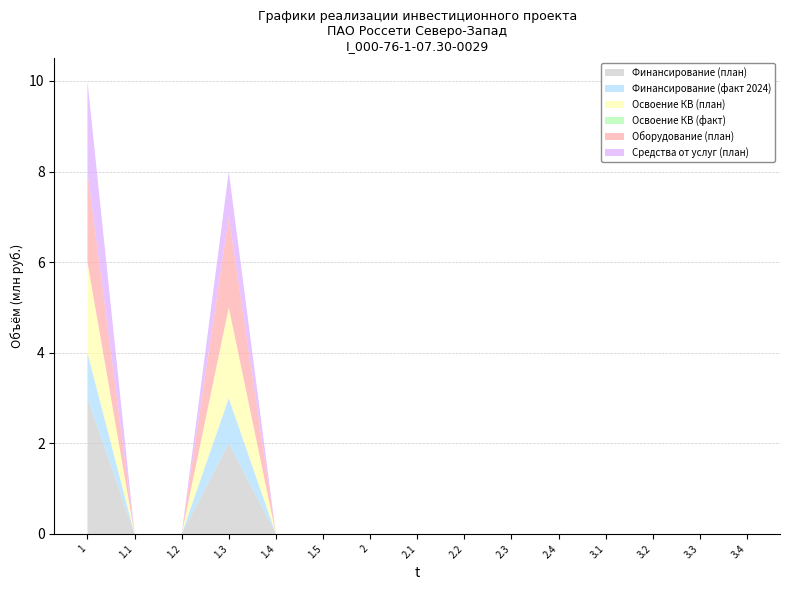

Reading left to right, extract all data points from this chart.

Финансирование (план): 1=3	1.1=0	1.2=0	1.3=2	1.4=0	1.5=0	2=0	2.1=0	2.2=0	2.3=0	2.4=0	3.1=0	3.2=0	3.3=0	3.4=0
Финансирование (факт 2024): 1=1	1.1=0	1.2=0	1.3=1	1.4=0	1.5=0	2=0	2.1=0	2.2=0	2.3=0	2.4=0	3.1=0	3.2=0	3.3=0	3.4=0
Освоение КВ (план): 1=2	1.1=0	1.2=0	1.3=2	1.4=0	1.5=0	2=0	2.1=0	2.2=0	2.3=0	2.4=0	3.1=0	3.2=0	3.3=0	3.4=0
Освоение КВ (факт): 1=0	1.1=0	1.2=0	1.3=0	1.4=0	1.5=0	2=0	2.1=0	2.2=0	2.3=0	2.4=0	3.1=0	3.2=0	3.3=0	3.4=0
Оборудование (план): 1=2	1.1=0	1.2=0	1.3=2	1.4=0	1.5=0	2=0	2.1=0	2.2=0	2.3=0	2.4=0	3.1=0	3.2=0	3.3=0	3.4=0
Средства от услуг (план): 1=2	1.1=0	1.2=0	1.3=1	1.4=0	1.5=0	2=0	2.1=0	2.2=0	2.3=0	2.4=0	3.1=0	3.2=0	3.3=0	3.4=0